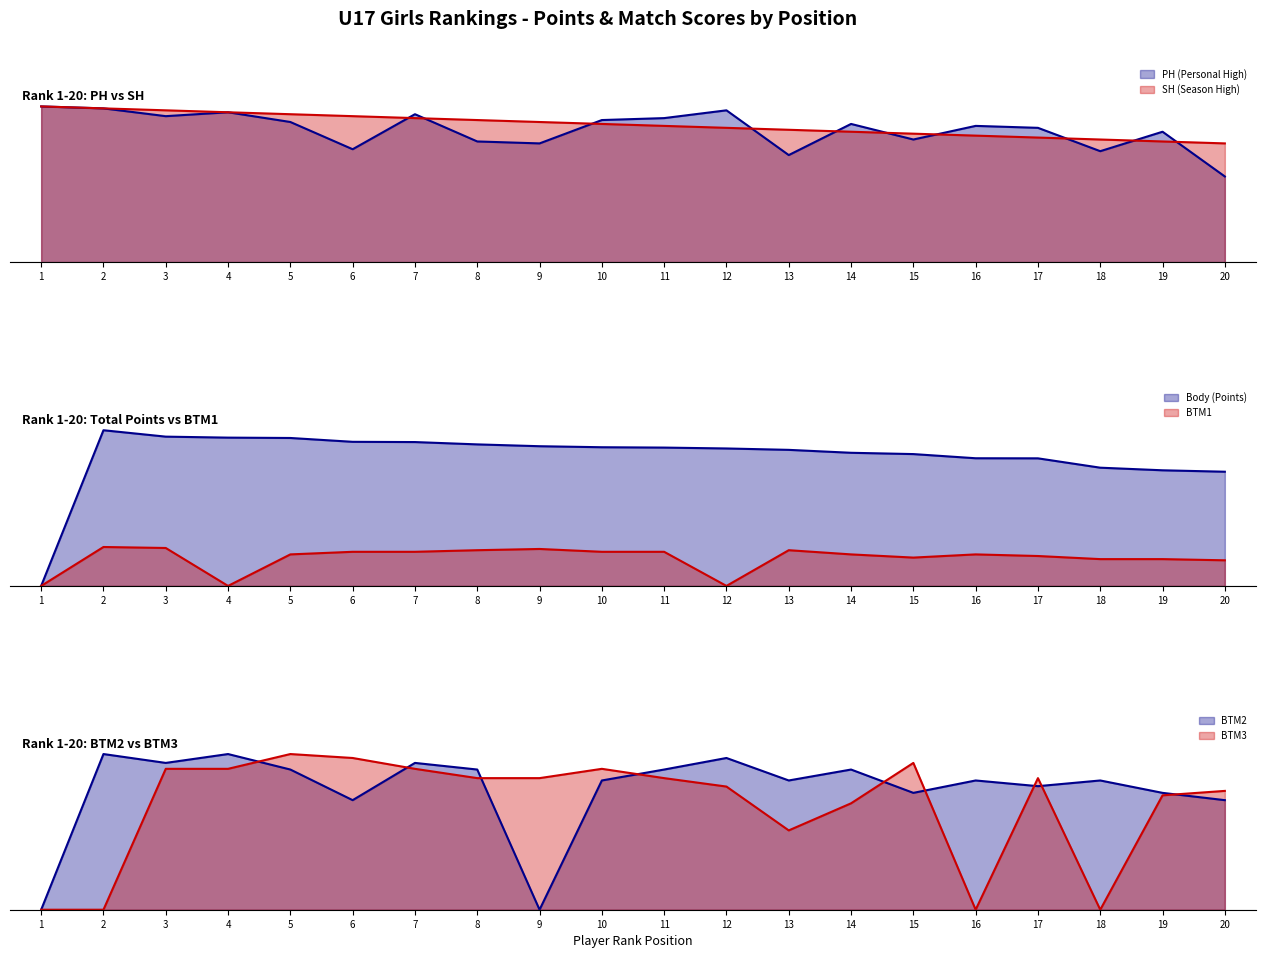

What is the difference between the BTM3 values at 18 and 14?

0.7